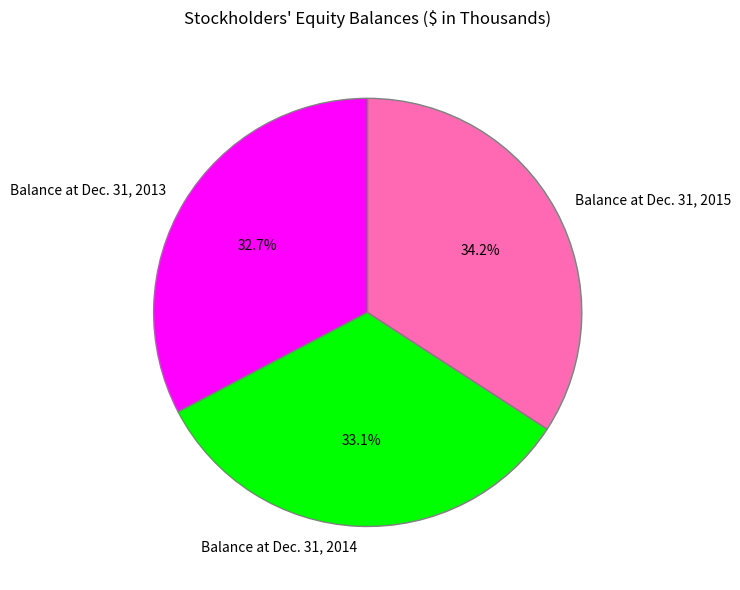

True or false: Balance at Dec. 31, 2013 accounts for 33% of the total.

True